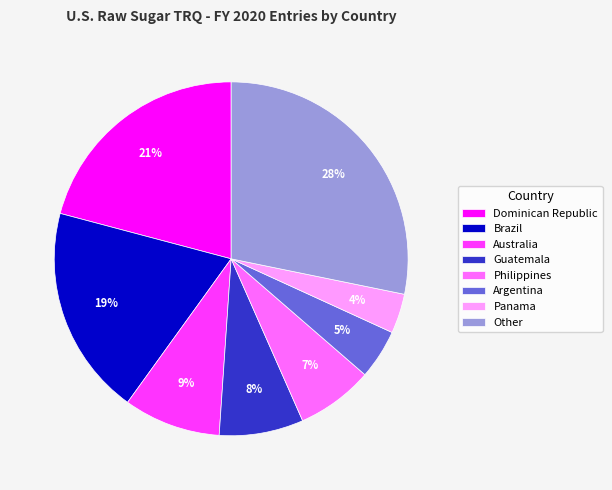

Do Guatemala and Argentina together represent more than half of the pie?

No